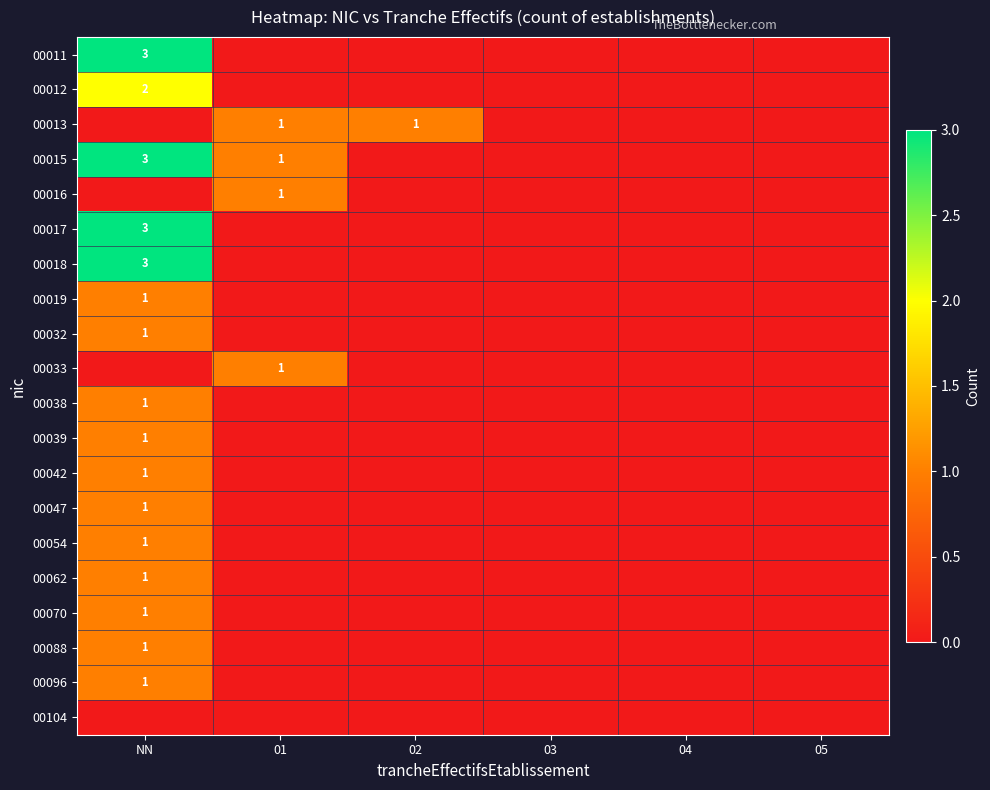

Is it true that 00062 equals 1 at NN?

True